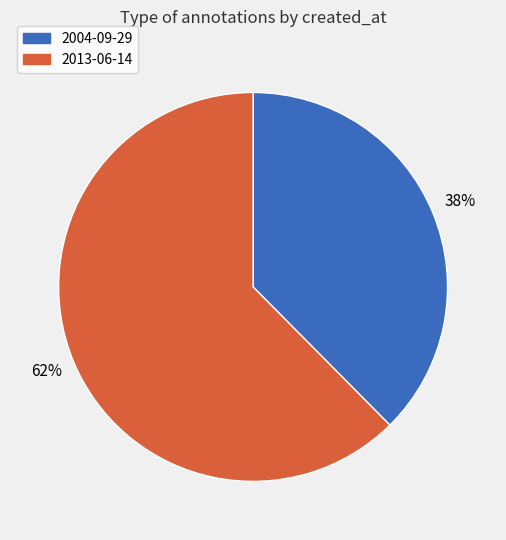

To the nearest percent, what is the average slice percentage?

50%